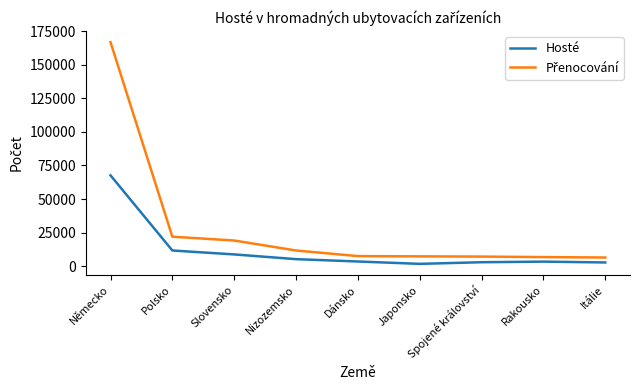

Does the chart display data point markers on the line(s)?

No